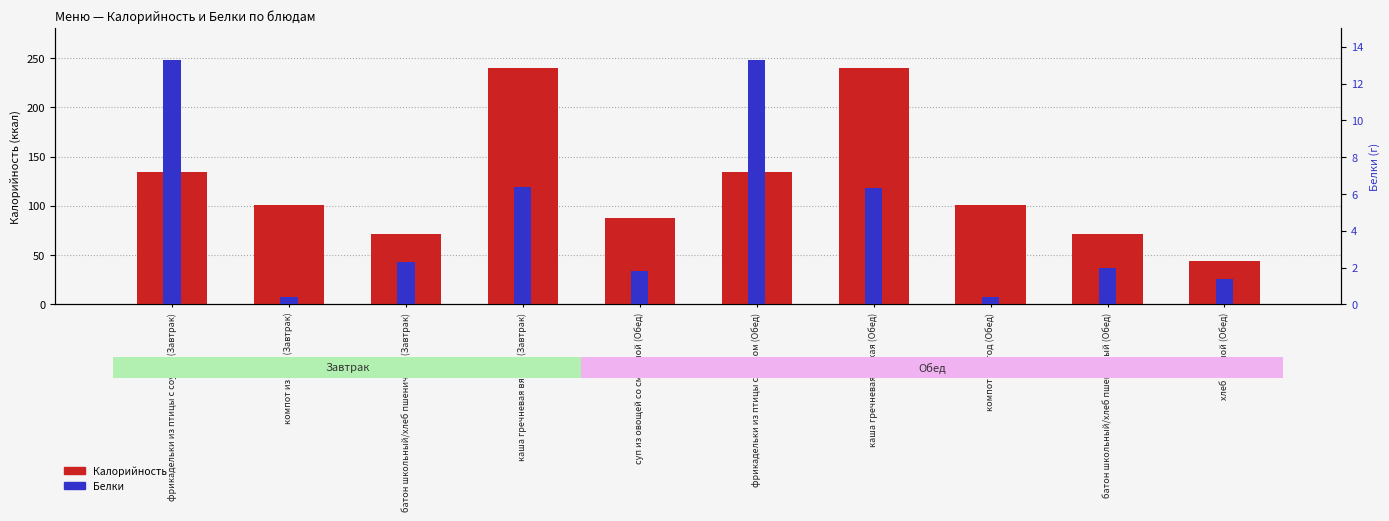

Between фрикадельки из птицы с соусом (Обед) and хлеб ржаной (Обед), which series saw the biggest shift?

Калорийность